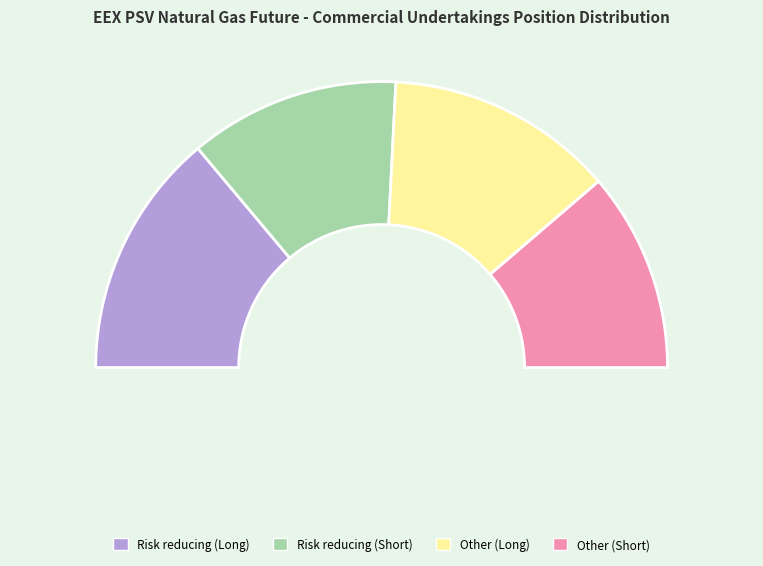

The Risk reducing (Short) slice represents 24% of the pie. True or false?

True